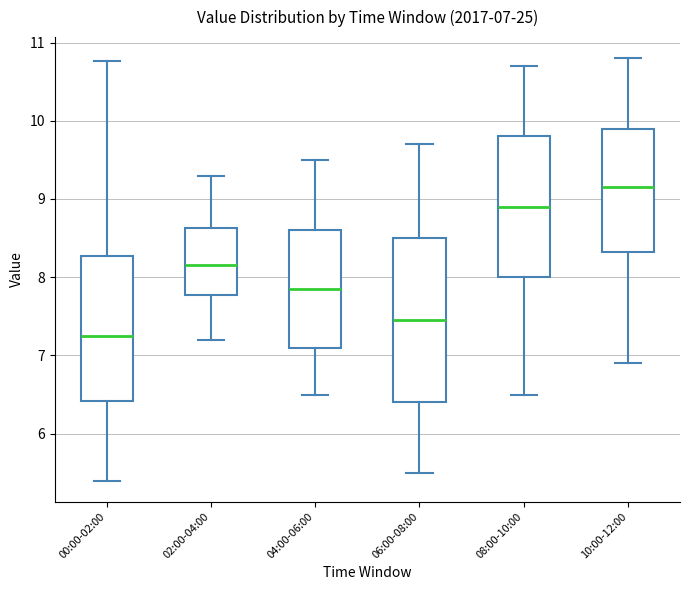

Comparing the boxes themselves (not the whiskers), which one is the tallest?

06:00-08:00